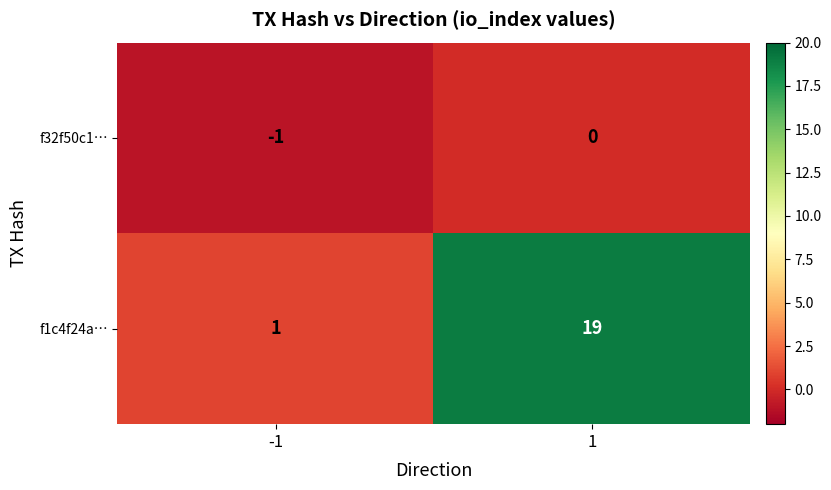

What is the difference between the highest and lowest values at 1?

19